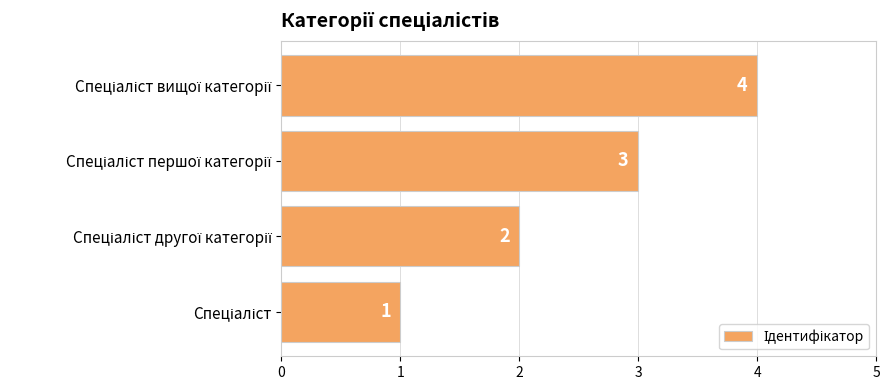

Count the number of data series in this chart.

1